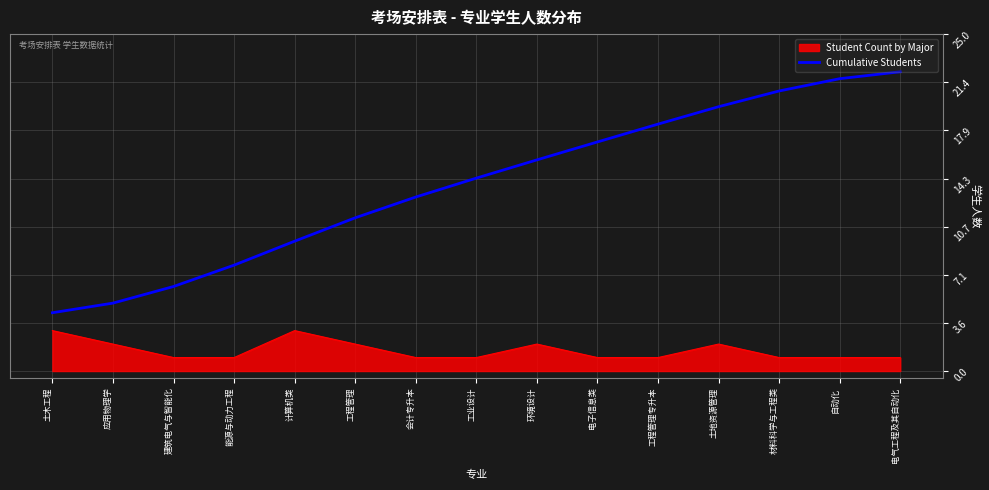

What is the minimum value shown in the chart?

1.0